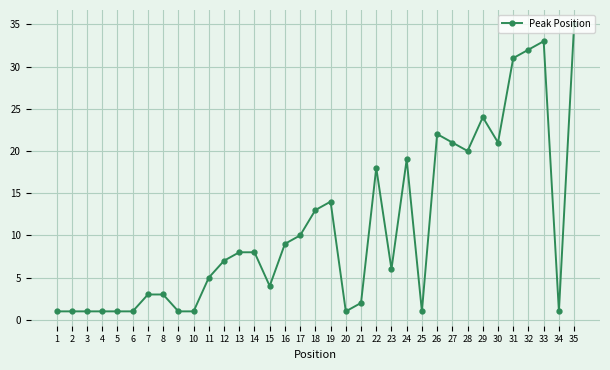

Is it true that the value at 27 is 21?

True